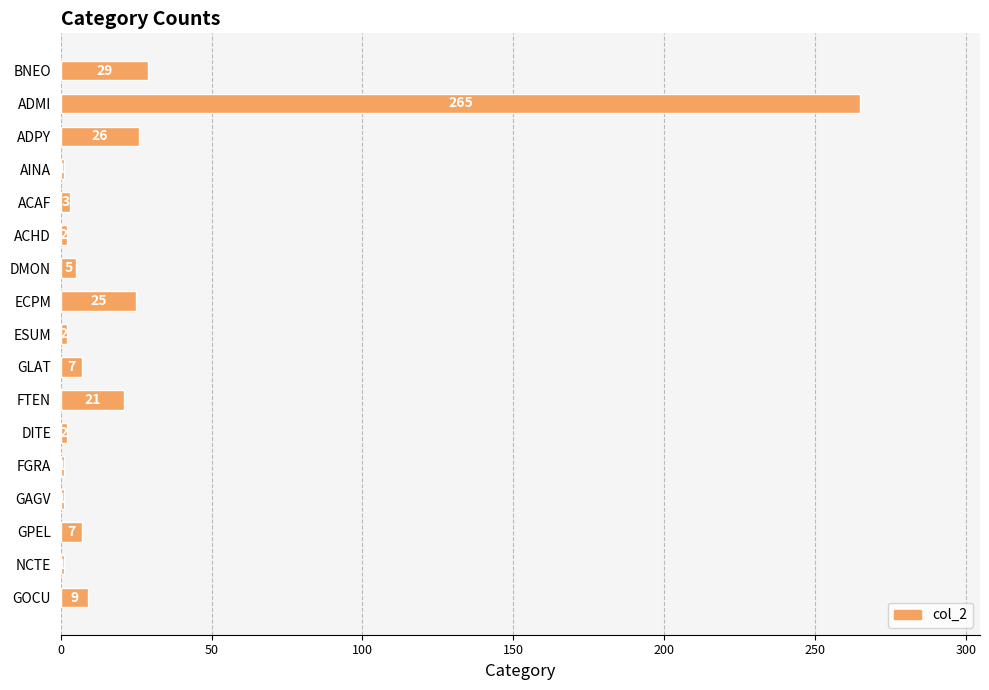

How many bars are there in total?

17